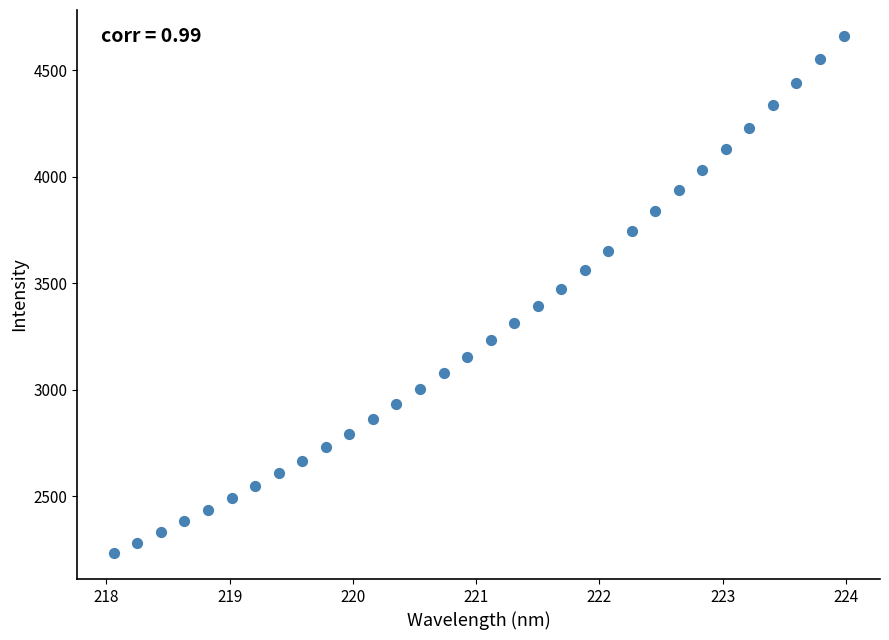

What is the range of X values (max minus min)?

5.9